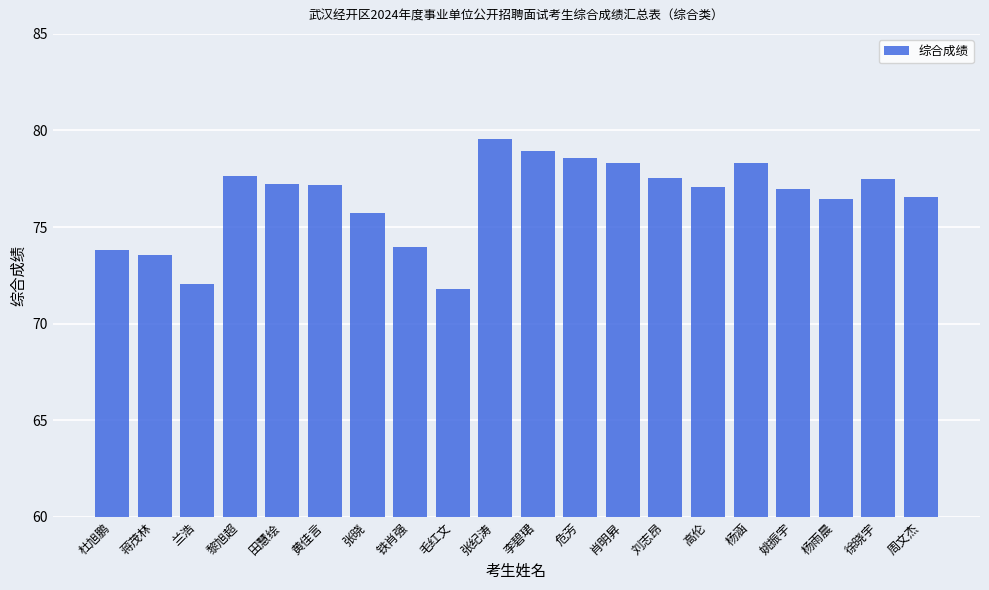

What is the change in value from 铁肖强 to 高伦?

+3.1